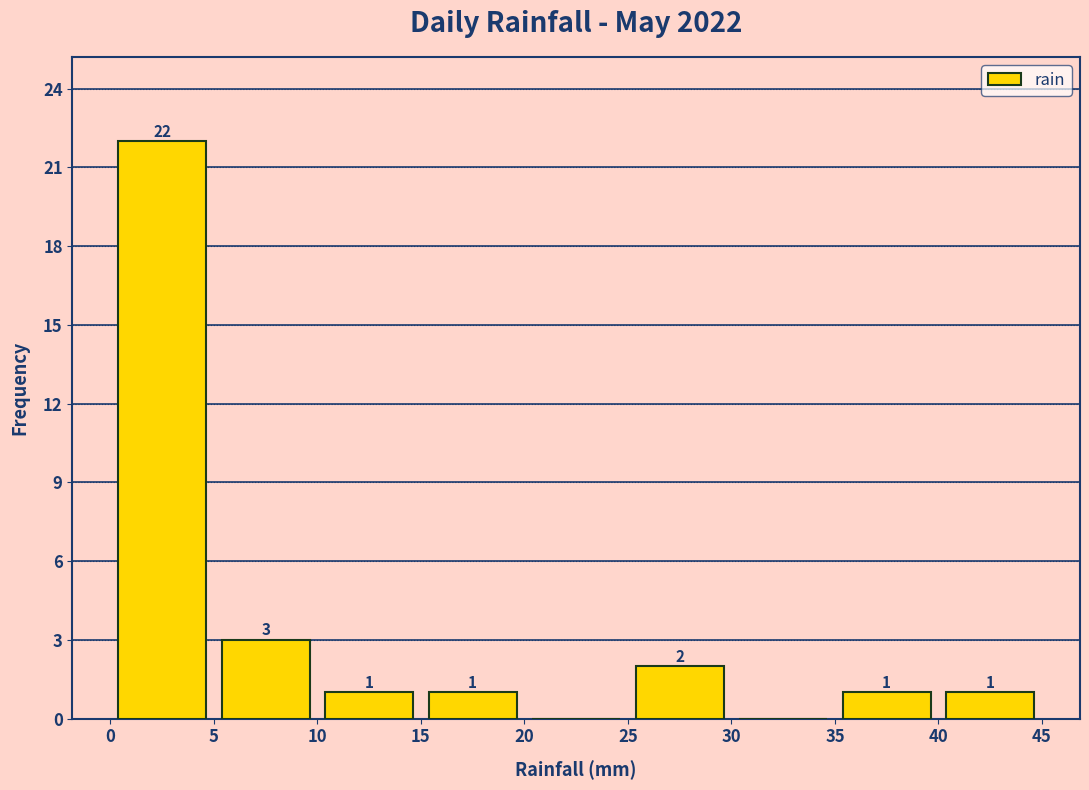

Which range on the x-axis has the tallest bar?

0 to 5